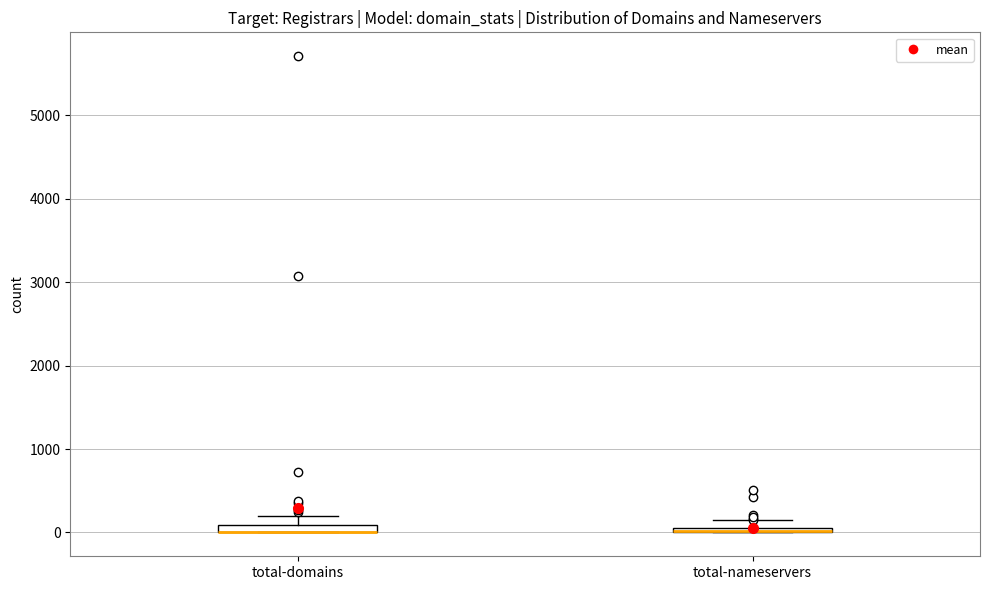

Where is the lower edge of the box for total-nameservers on the y-axis? The values are not printed on the chart, so give them approximately, as read against the axis.

0